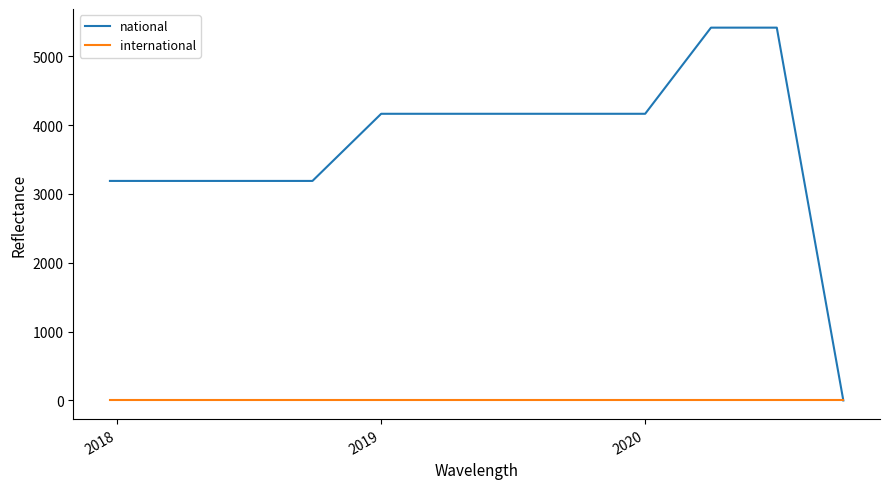

Which series has the largest total across all categories?

national